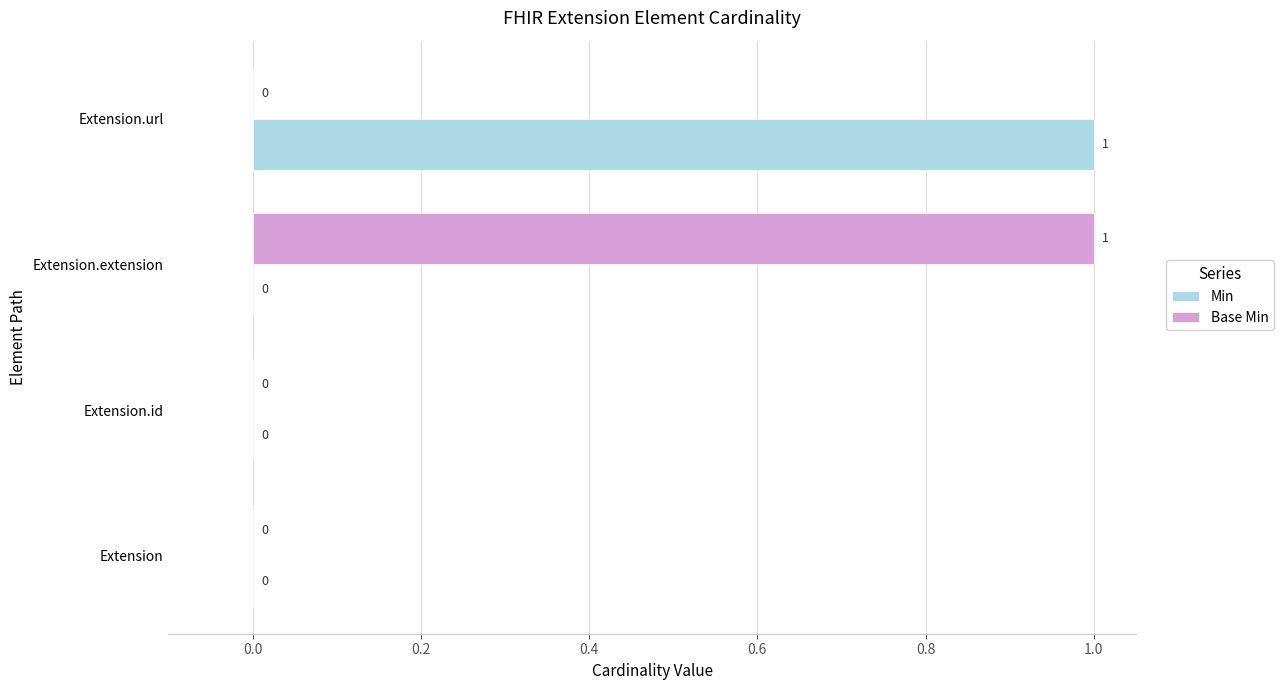

How many Min values are between 0 and 1?

4